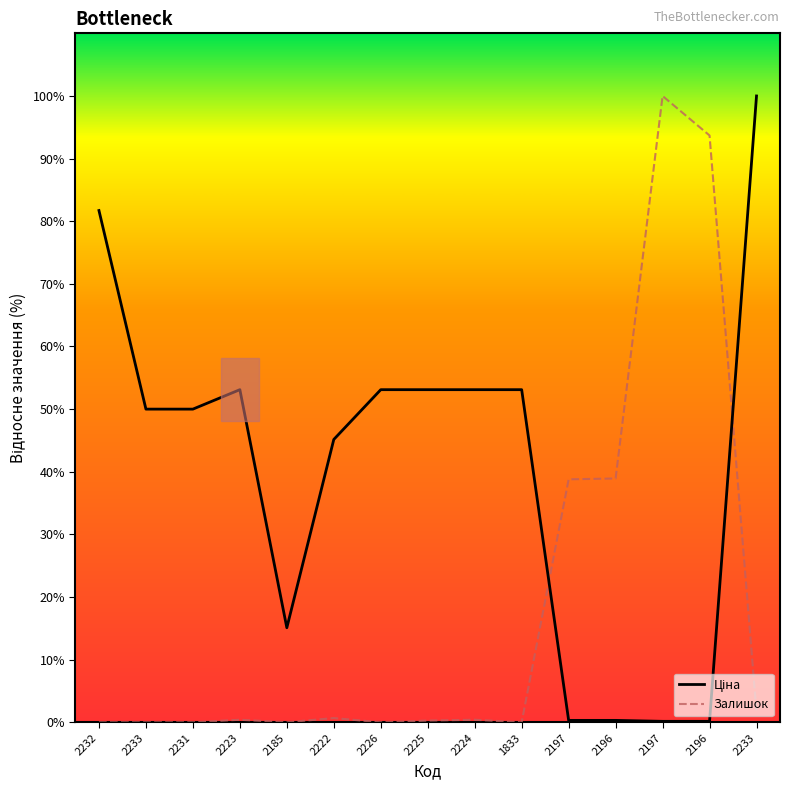

How many lines are shown in the chart?

2